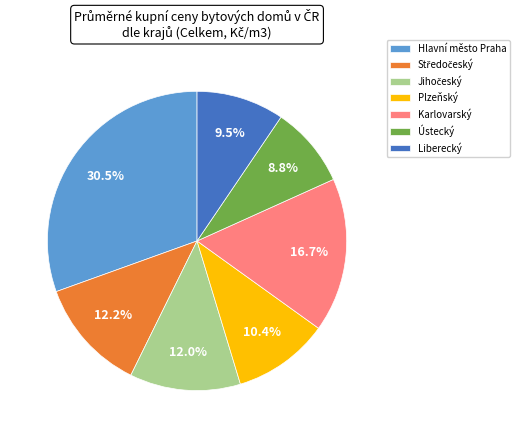

True or false: Ústecký accounts for 9% of the total.

True